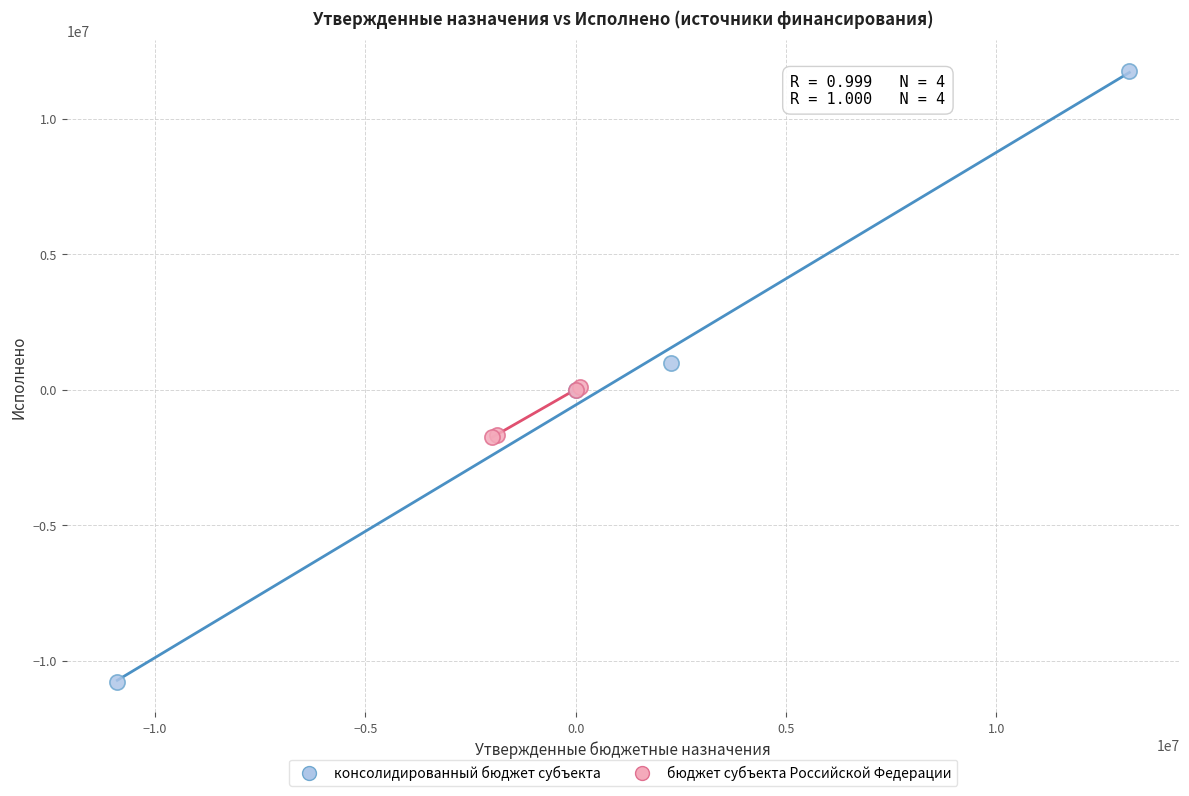

What are all the series names shown in the legend?

консолидированный бюджет субъекта, бюджет субъекта Российской Федерации